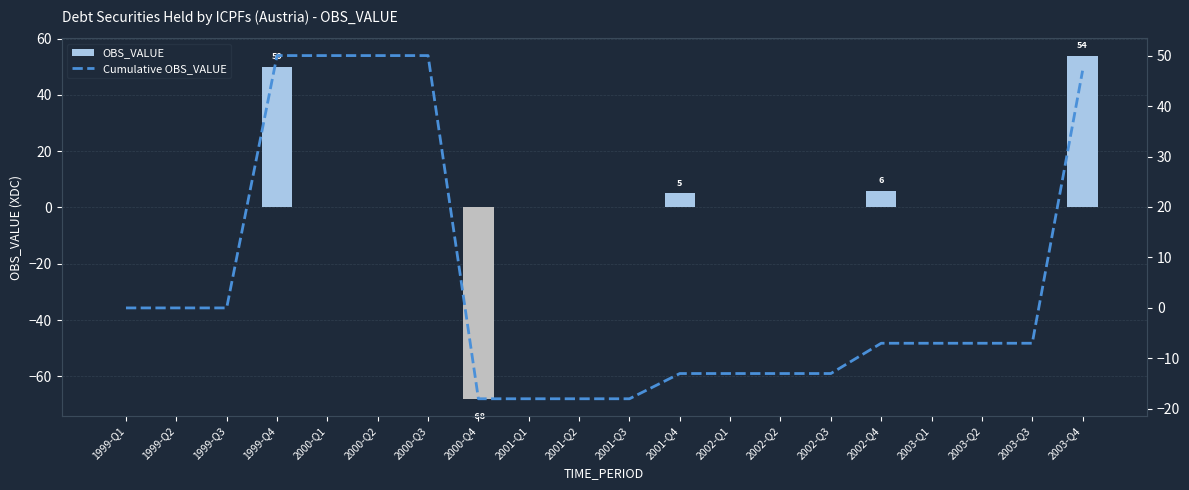

What is the approximate value of Cumulative OBS_VALUE at 2000-Q1, to the nearest 5?

50